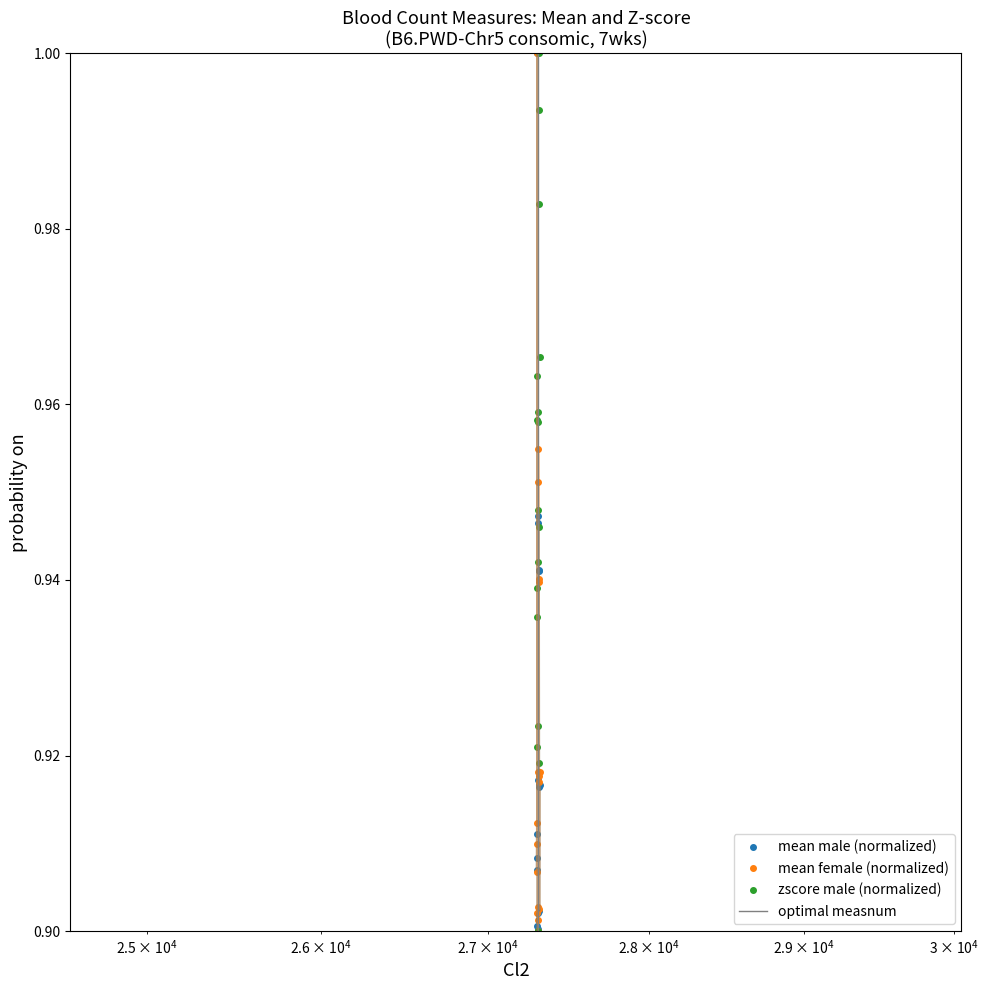

True or false: mean female (normalized) has more than 1 interior local peaks.

True